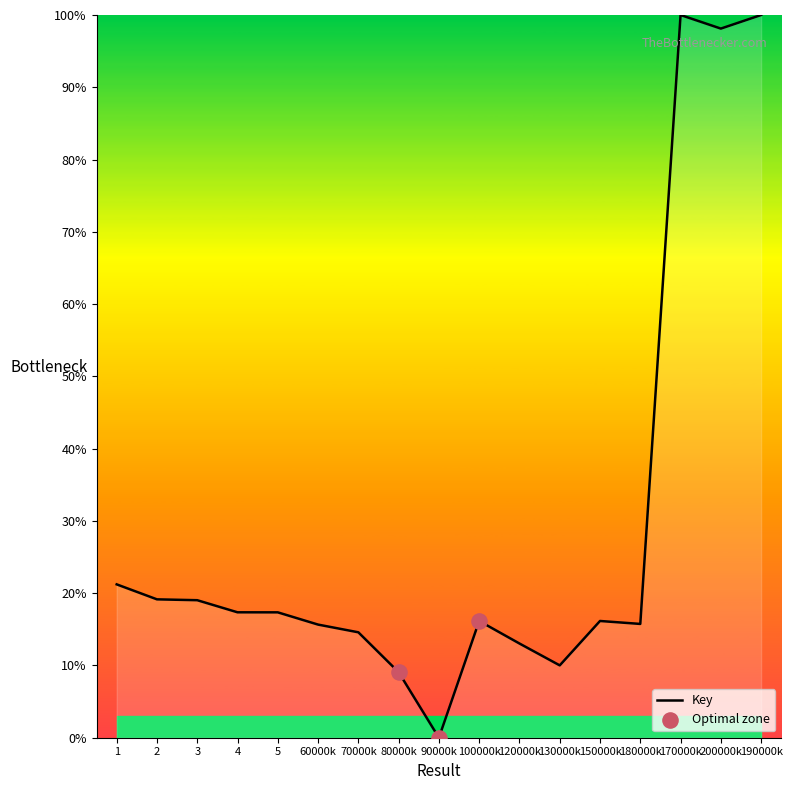

Approximately how many times larger is the value at 2 compared to 3?

1.0